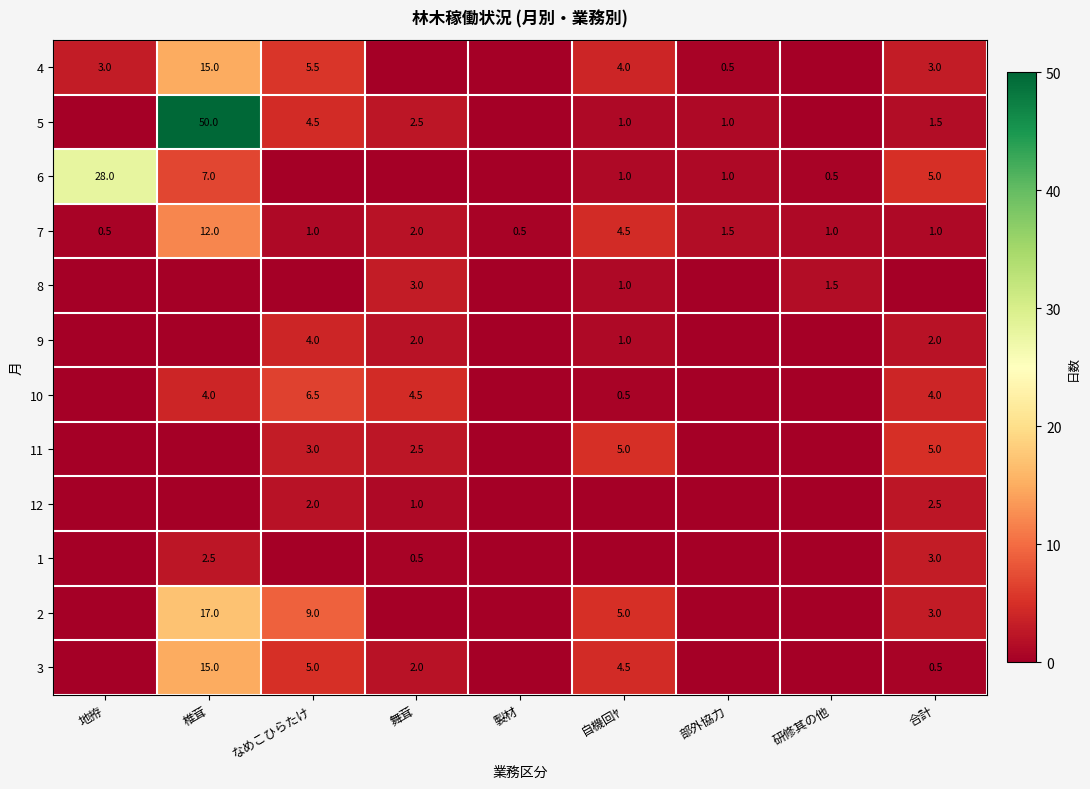

True or false: 12 has a value of 3.0 at なめこひらたけ.

False